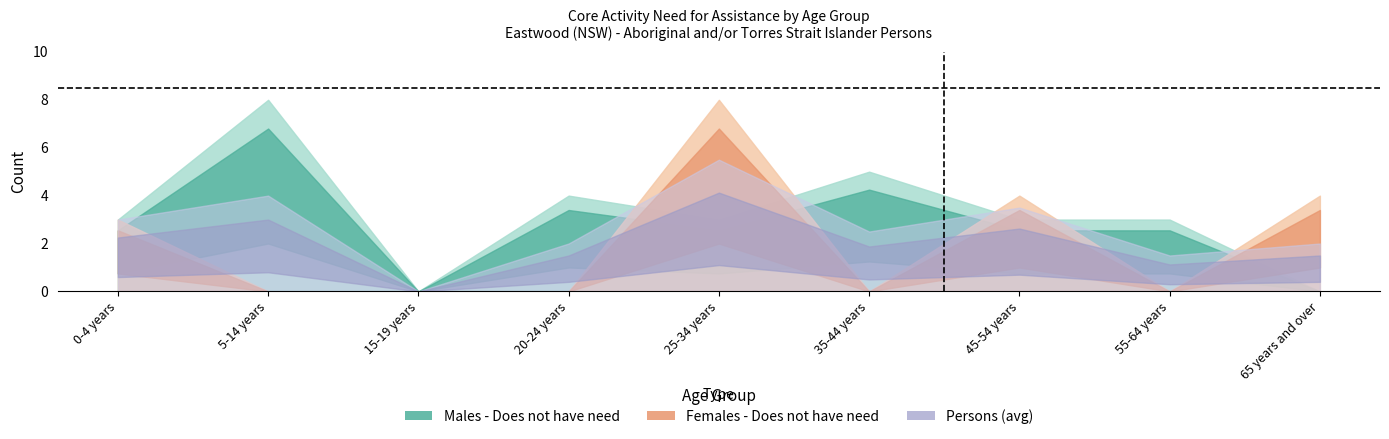

What is the average value of the Females - Does not have need series?

2